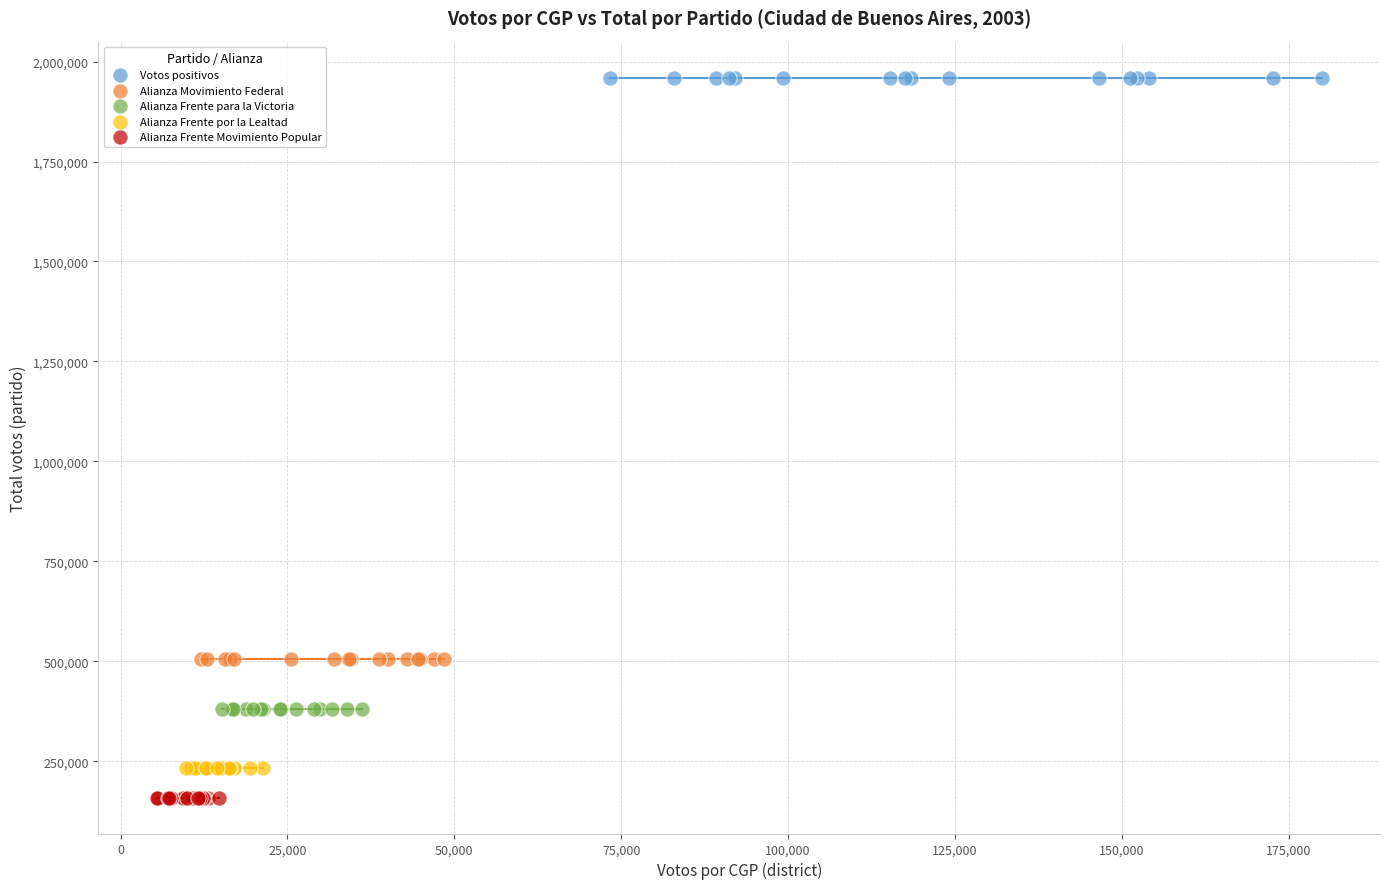

Which series contains the highest Y value?

Votos positivos